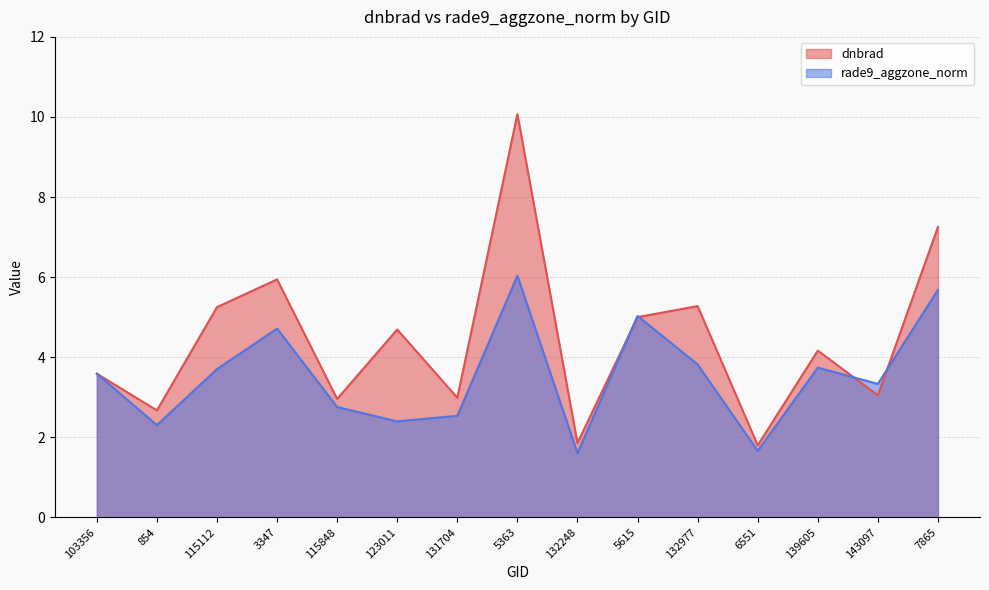

What is the difference between the maximum and minimum values in the rade9_aggzone_norm series?

4.4